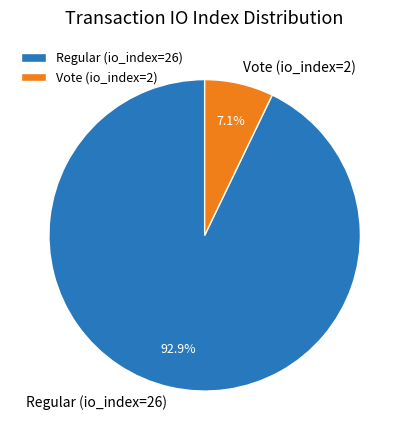

How many slices are in this pie chart?

2